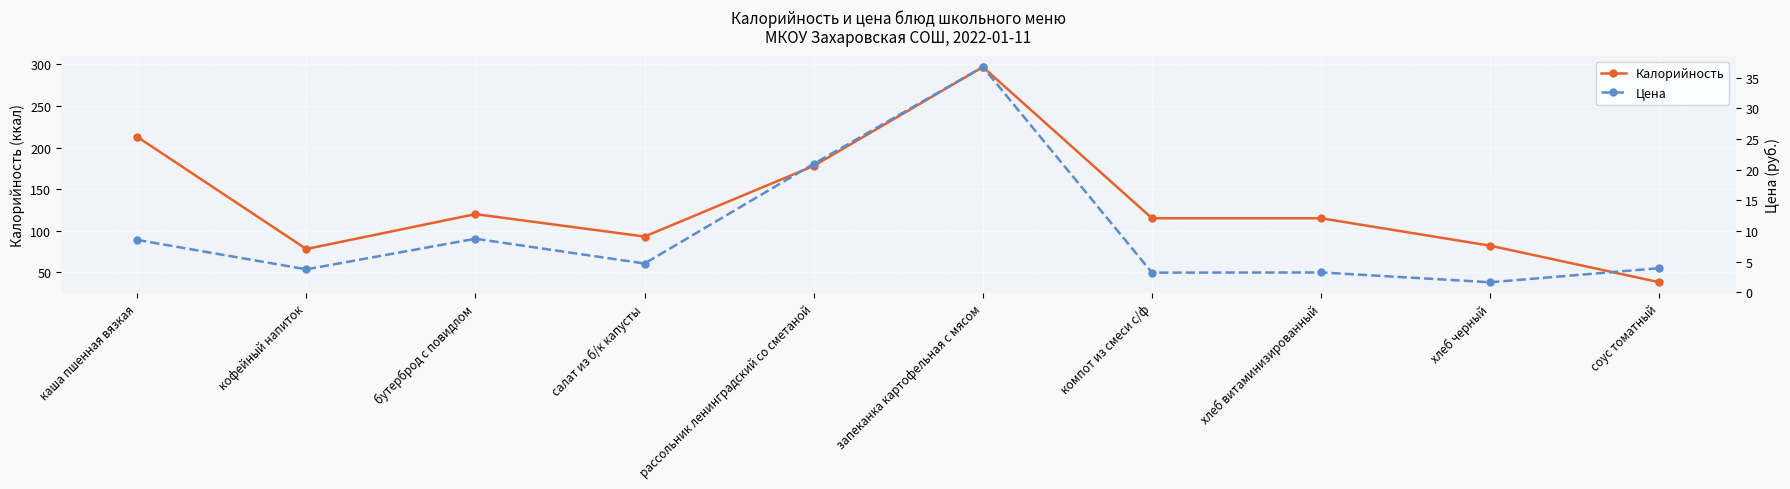

What is the label of the 8th point from the left?

хлеб витаминизированный